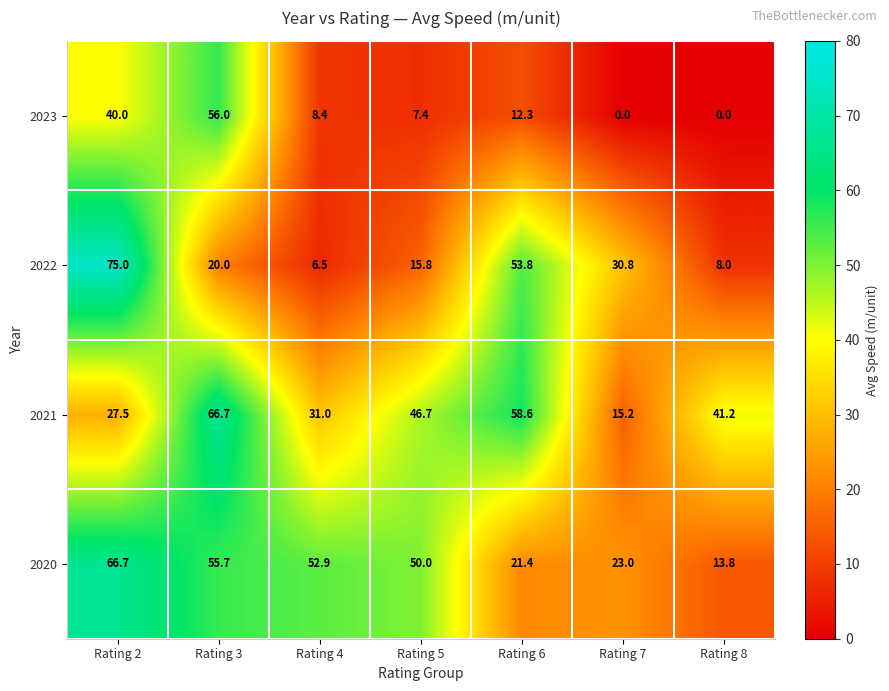

What is the difference between the 2021 values at Rating 6 and Rating 7?

43.4